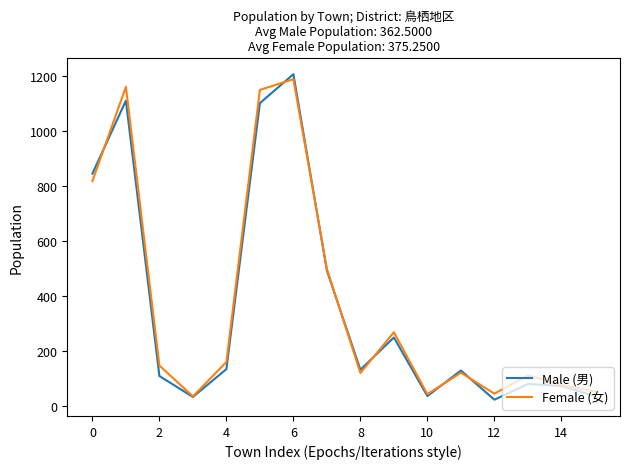

What is the highest value of the Male (男) series?

1206